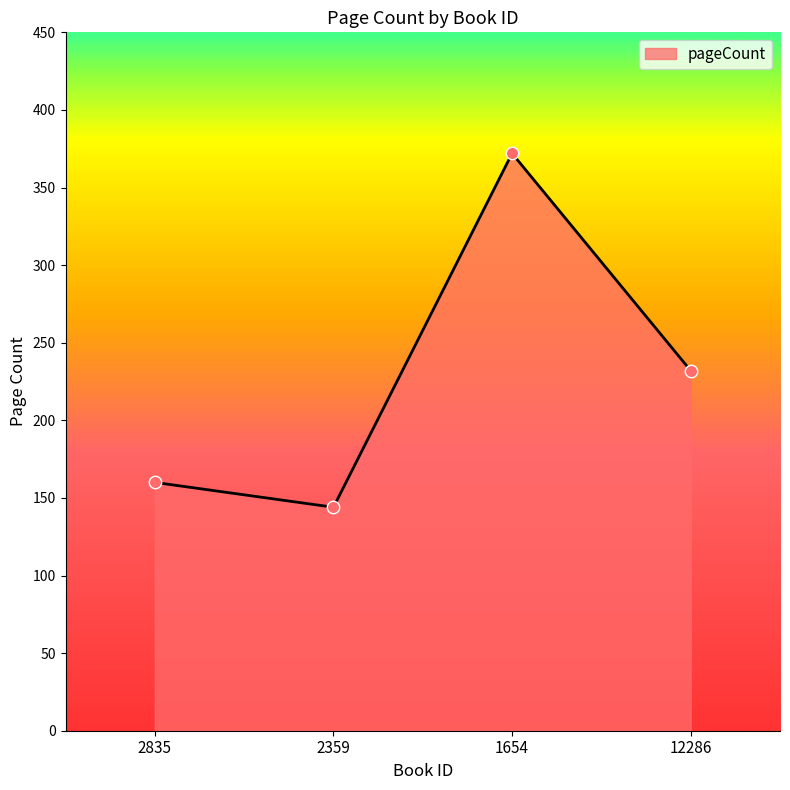

What is the change in value from 2359 to 1654?

+228